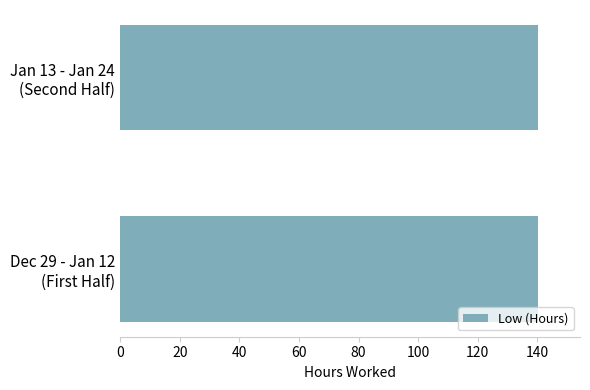

What is the minimum value shown in the chart?

140.2